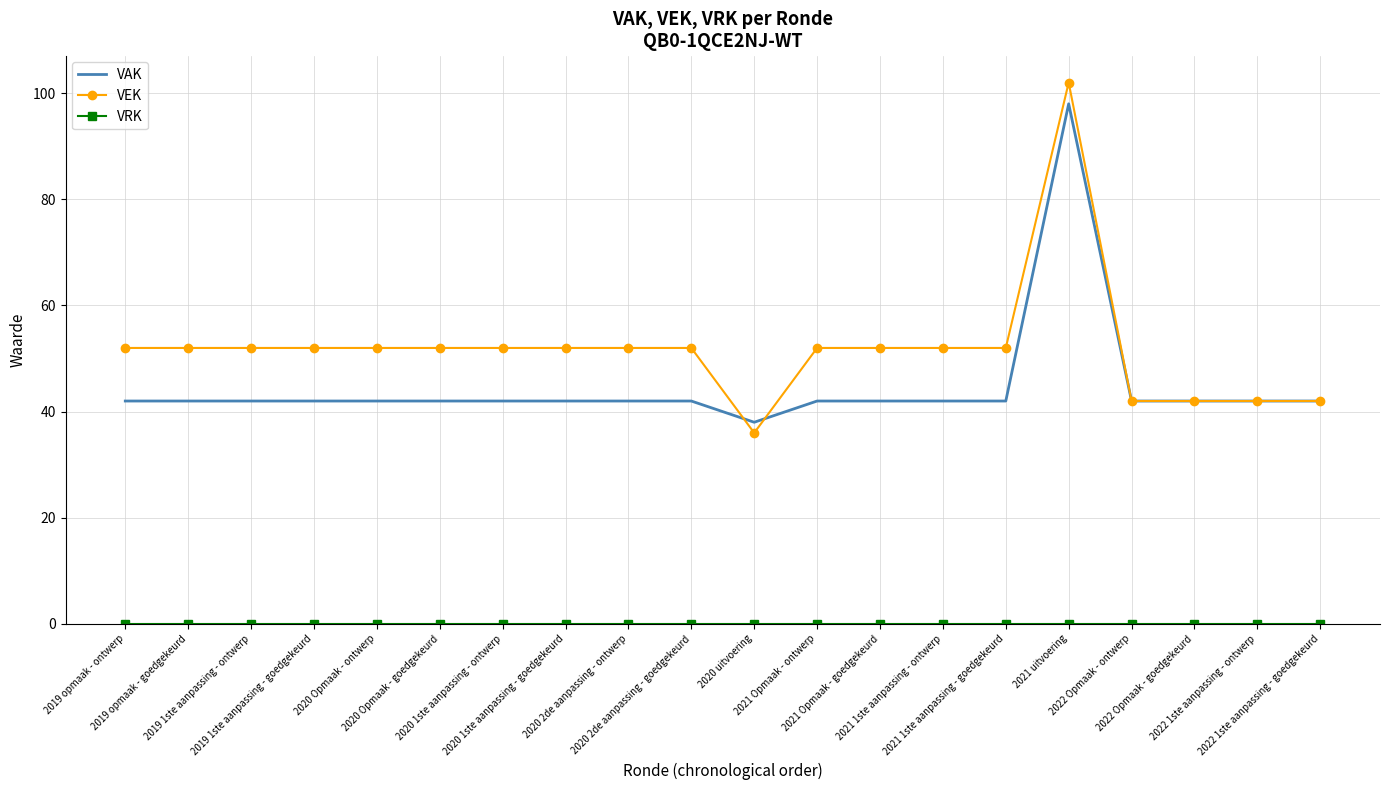

Which series has the largest range (max minus min)?

VEK